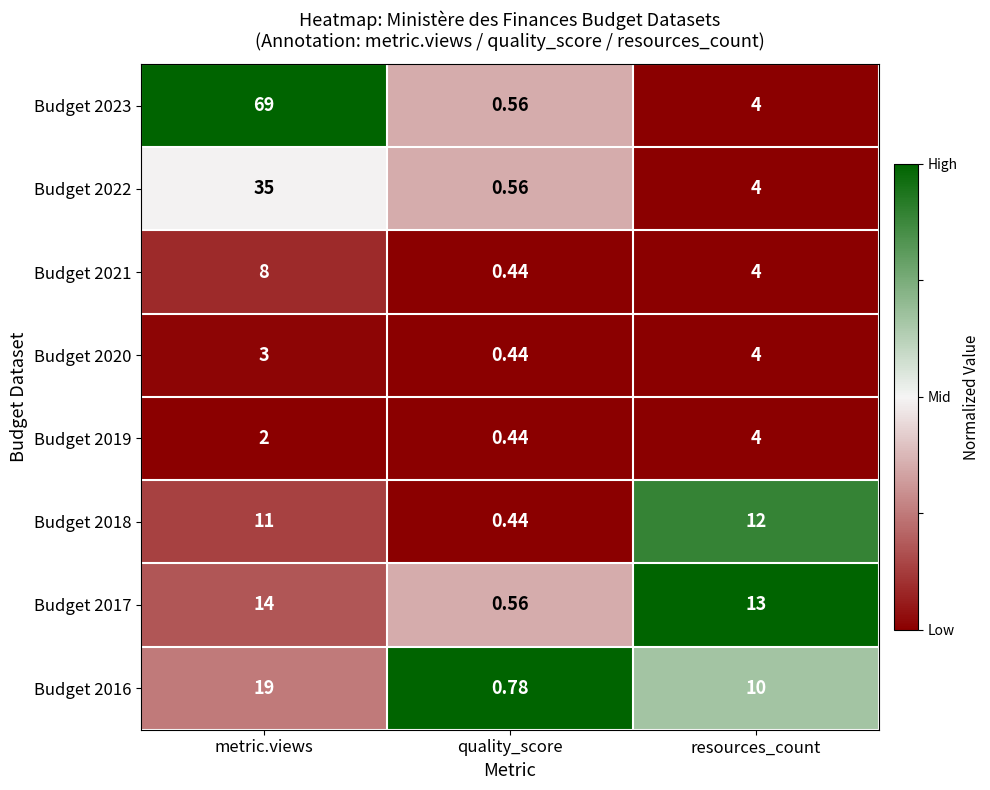

Which series has the largest total across all categories?

Budget 2023